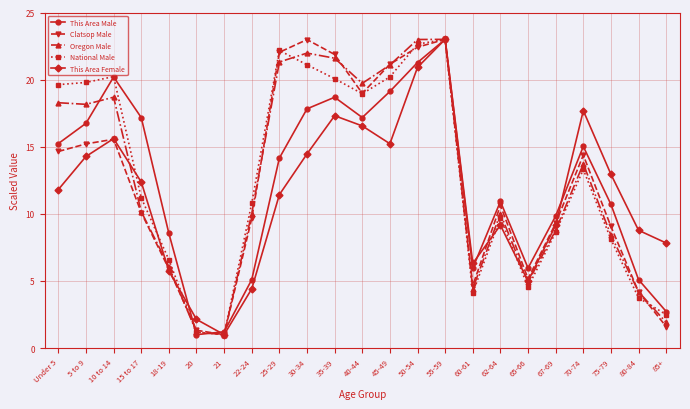

What is the value of the This Area Male point at the 2nd from the left?

16.7